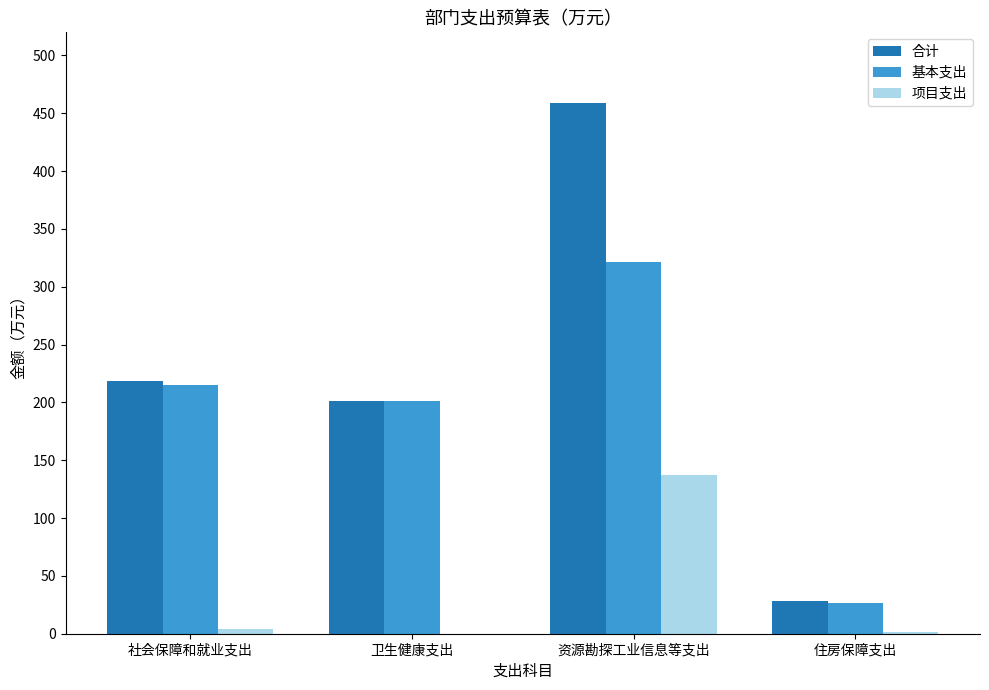

What is the sum of all 合计 values?

907.5